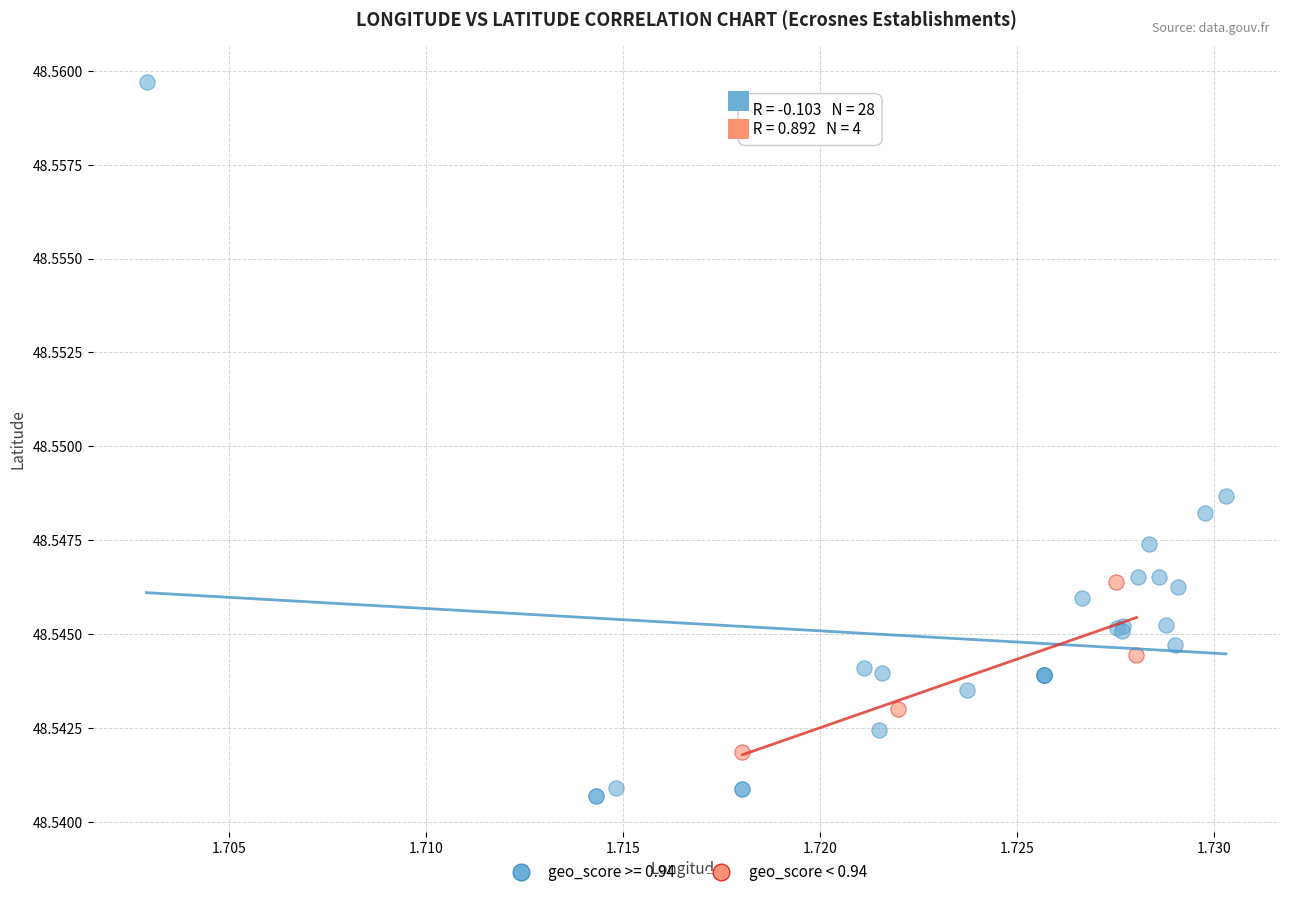

Which series contains the highest Y value?

geo_score >= 0.94